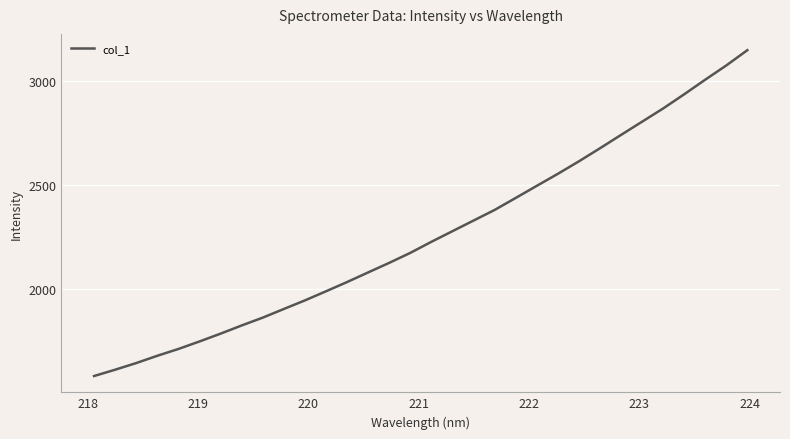

What is the difference between the maximum and second lowest values?

1533.1